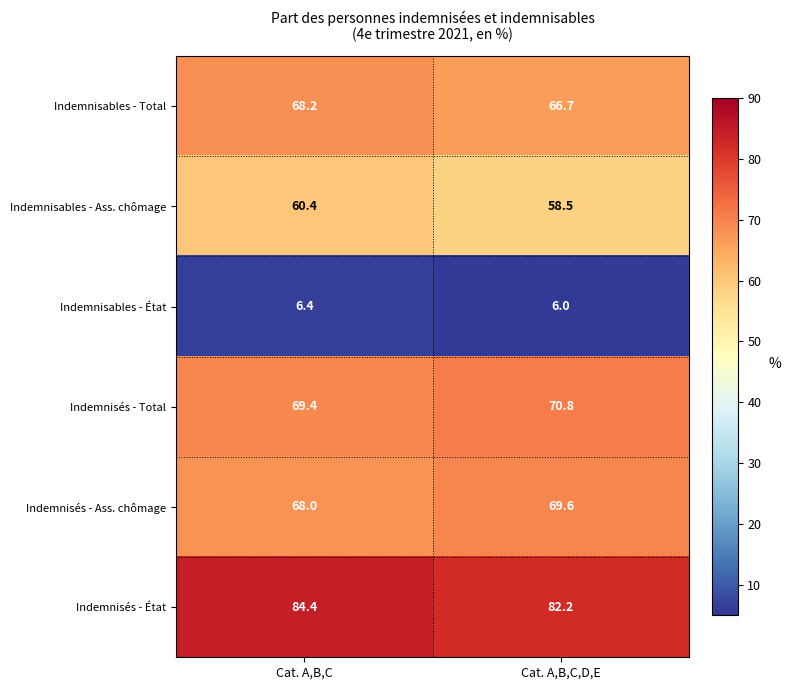

What is the sum of the Indemnisés - État values at Cat. A,B,C and Cat. A,B,C,D,E?

166.6